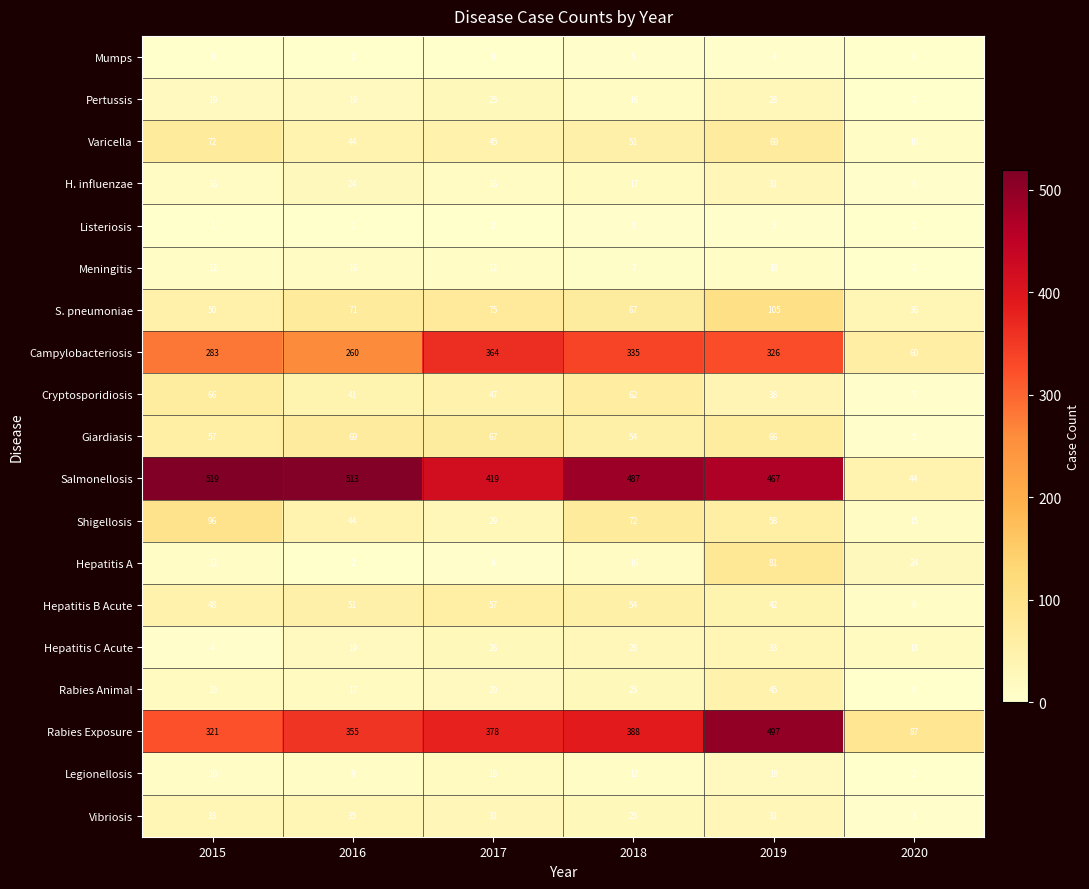

What is the maximum value shown in the chart?

519